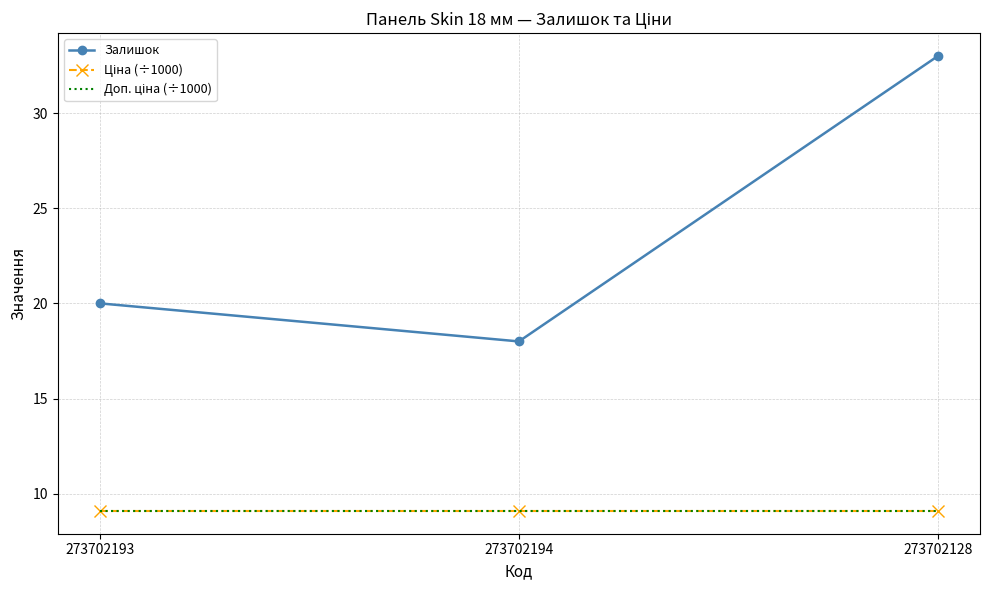

Reading left to right, extract all data points from this chart.

Залишок: 273702193=20.0	273702194=18.0	273702128=33.0
Ціна (÷1000): 273702193=9.1	273702194=9.1	273702128=9.1
Доп. ціна (÷1000): 273702193=9.1	273702194=9.1	273702128=9.1